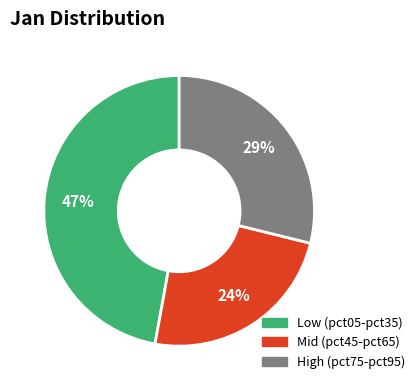

Which has a higher value, High (pct75-pct95) or Low (pct05-pct35)?

Low (pct05-pct35)